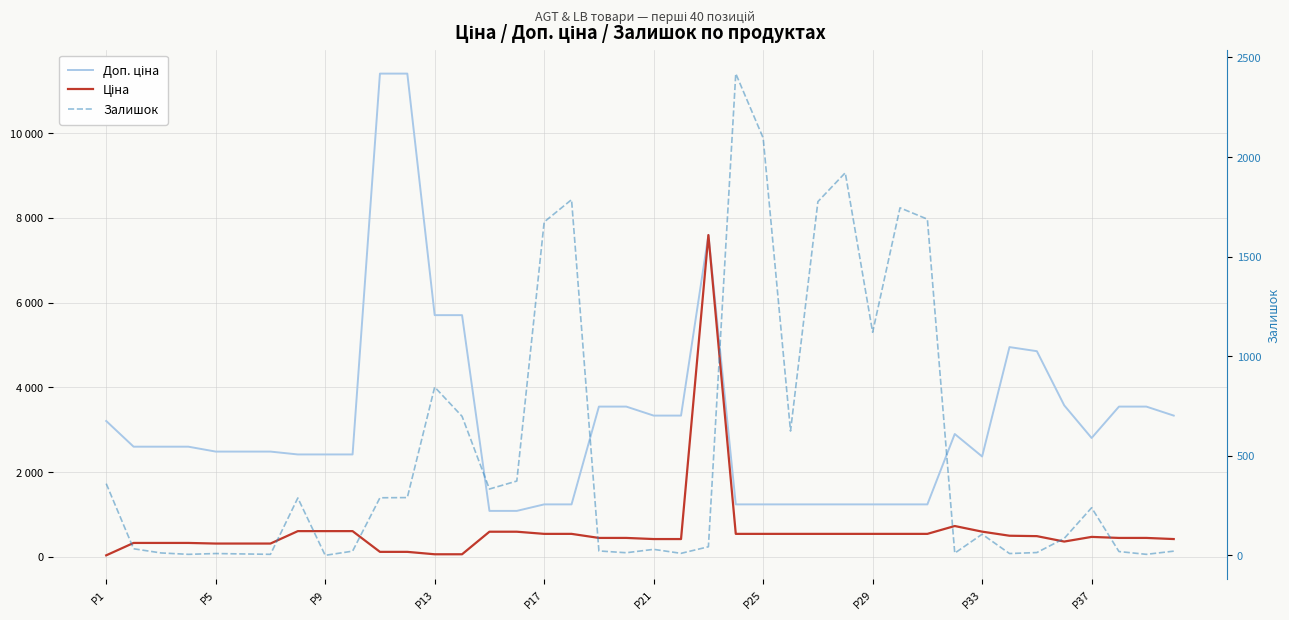

Count the number of data series in this chart.

3